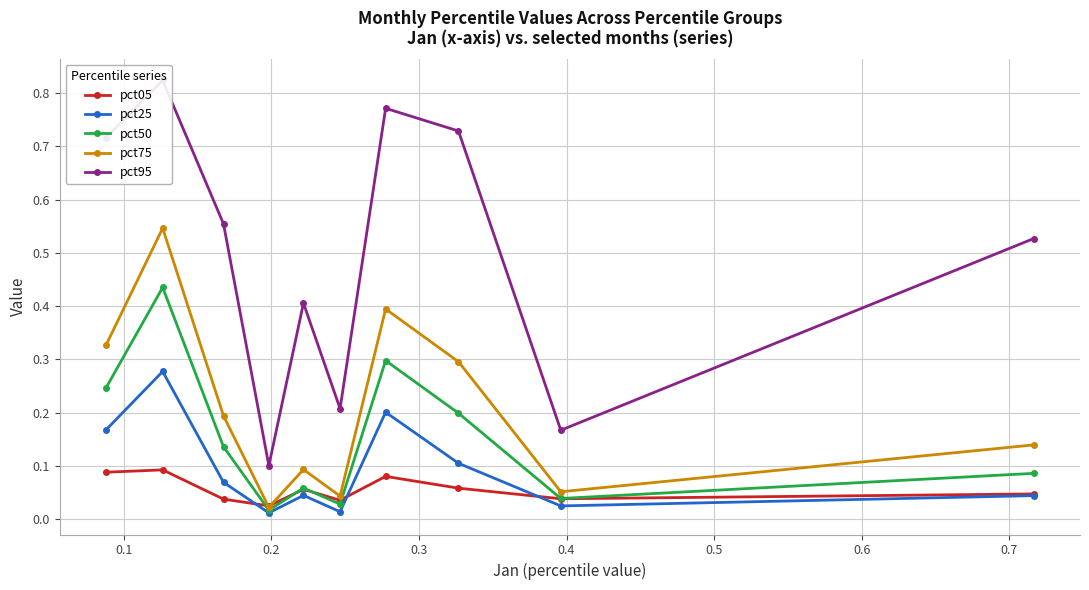

Which series has the largest total across all categories?

pct95